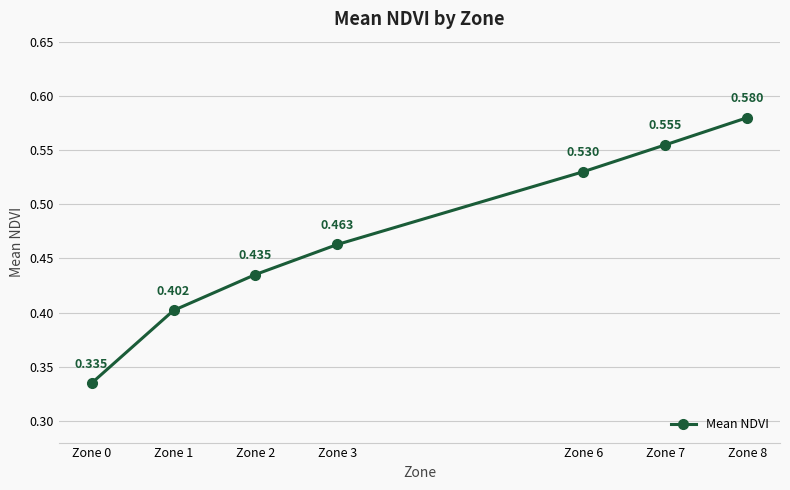

True or false: there are more than 1 points higher than both neighbors.

False